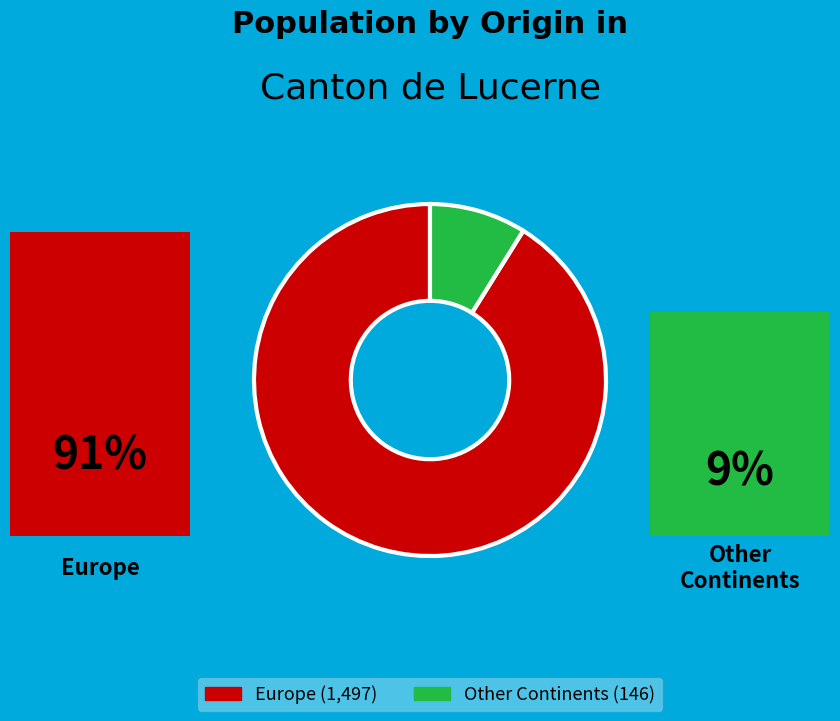

The Other Continents (146) slice represents 9% of the pie. True or false?

True